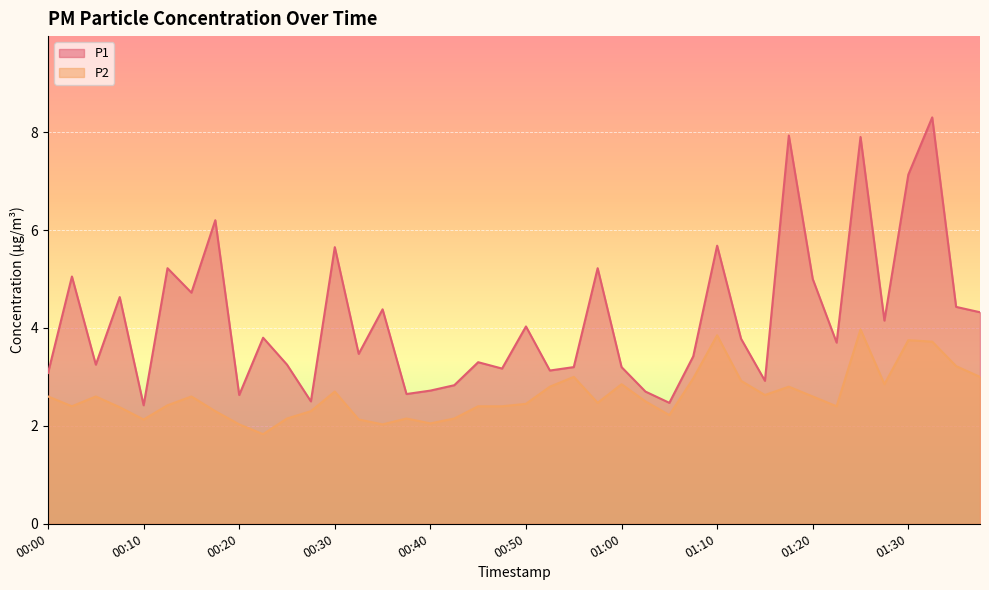

Reading right to left, extract all data points from this chart.

P1: 01:38=4.3	01:35=4.4	01:33=8.3	01:30=7.1	01:28=4.2	01:25=7.9	01:23=3.7	01:20=5.0	01:18=7.9	01:15=2.9	01:13=3.8	01:10=5.7	01:08=3.4	01:05=2.5	01:03=2.7	01:00=3.2	00:58=5.2	00:55=3.2	00:53=3.1	00:50=4.0	00:47=3.2	00:45=3.3	00:42=2.8	00:40=2.7	00:37=2.6	00:35=4.4	00:32=3.5	00:30=5.7	00:27=2.5	00:25=3.2	00:22=3.8	00:20=2.6	00:17=6.2	00:15=4.7	00:12=5.2	00:10=2.4	00:07=4.6	00:05=3.2	00:02=5.0	00:00=3.1
P2: 01:38=3.0	01:35=3.2	01:33=3.7	01:30=3.8	01:28=2.9	01:25=4.0	01:23=2.4	01:20=2.6	01:18=2.8	01:15=2.6	01:13=2.9	01:10=3.9	01:08=3.0	01:05=2.2	01:03=2.5	01:00=2.9	00:58=2.5	00:55=3.0	00:53=2.8	00:50=2.5	00:47=2.4	00:45=2.4	00:42=2.1	00:40=2.0	00:37=2.1	00:35=2.0	00:32=2.1	00:30=2.7	00:27=2.3	00:25=2.1	00:22=1.8	00:20=2.0	00:17=2.3	00:15=2.6	00:12=2.4	00:10=2.1	00:07=2.4	00:05=2.6	00:02=2.4	00:00=2.6